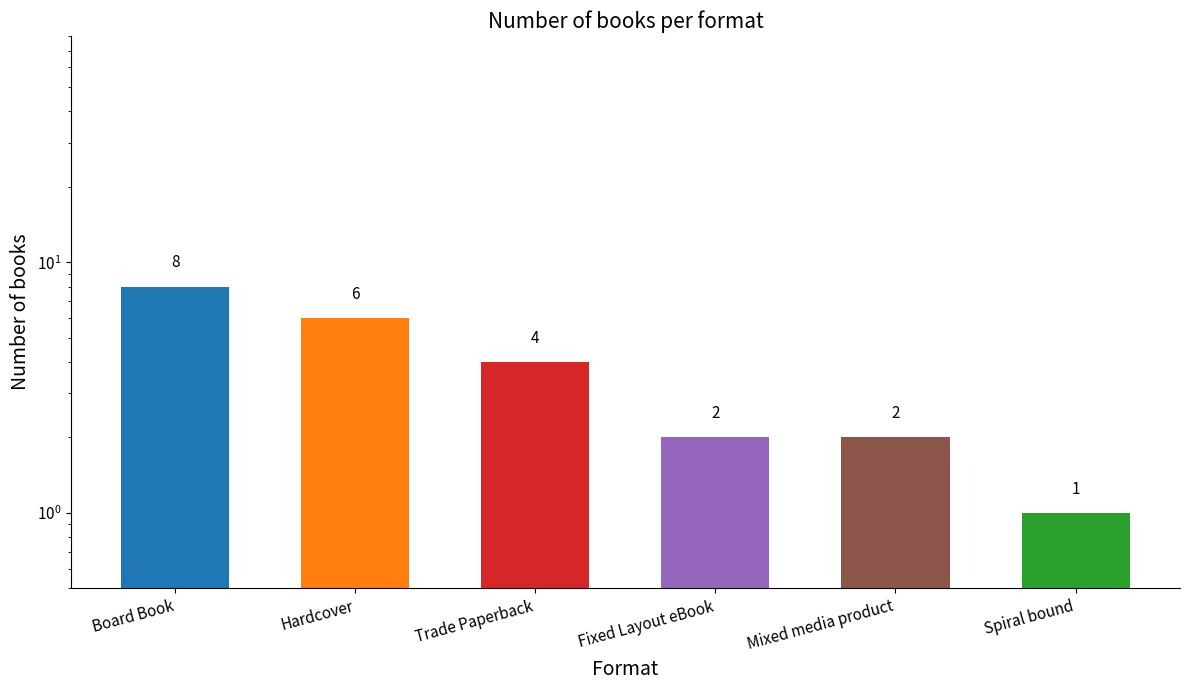

How many bars are there in total?

6